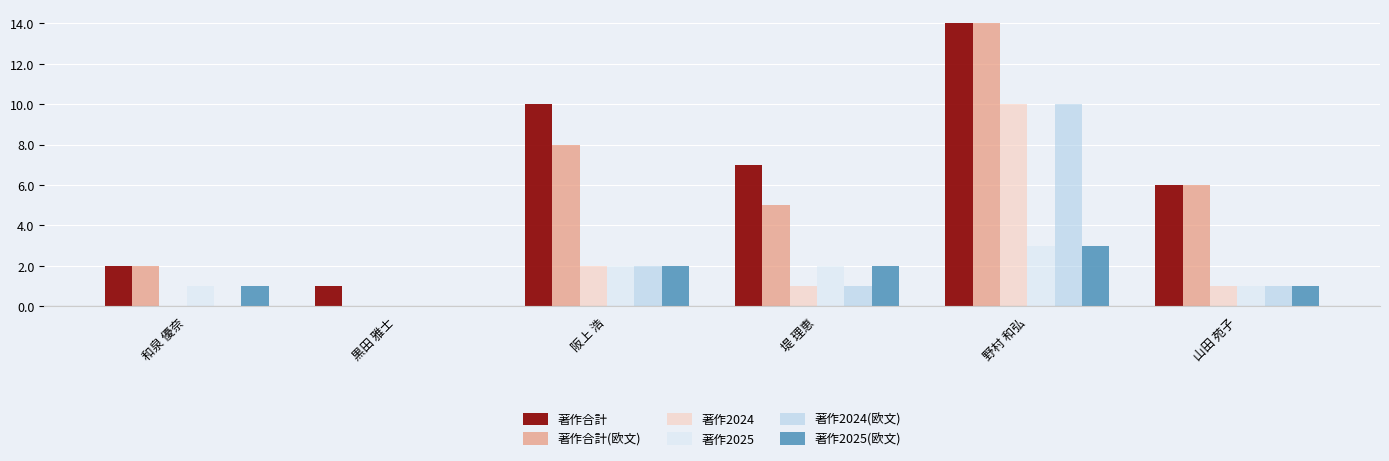

Are the bars horizontal?

No